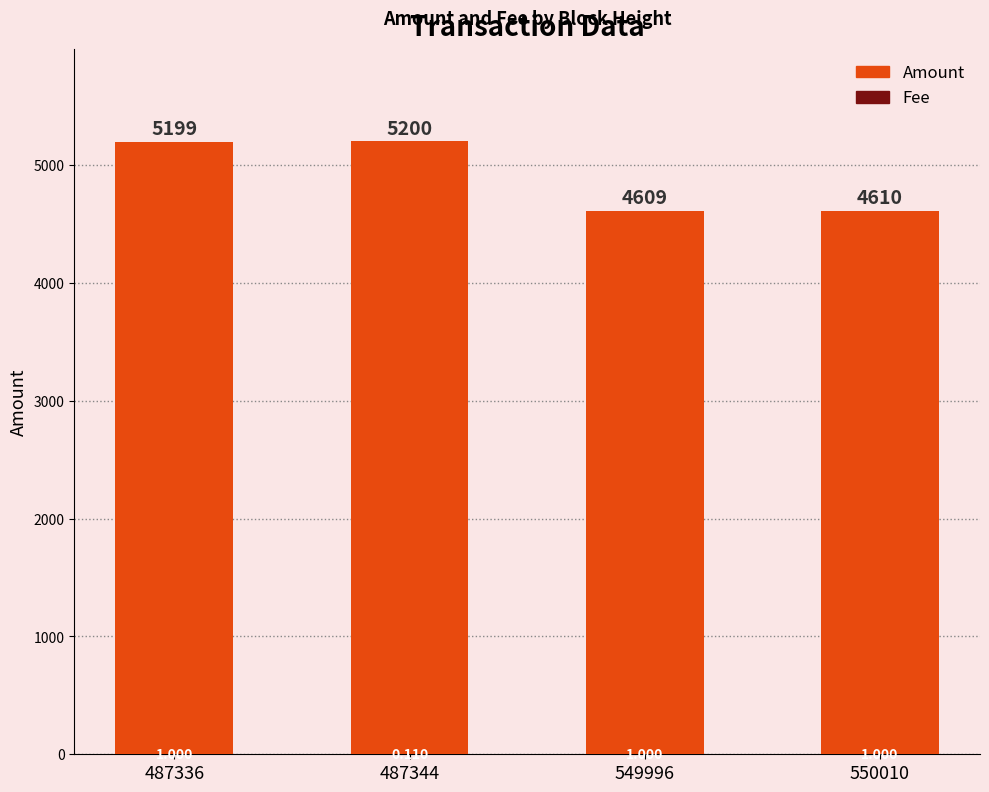

What is the value of the Amount bar at the 1st from the left?

5199.0